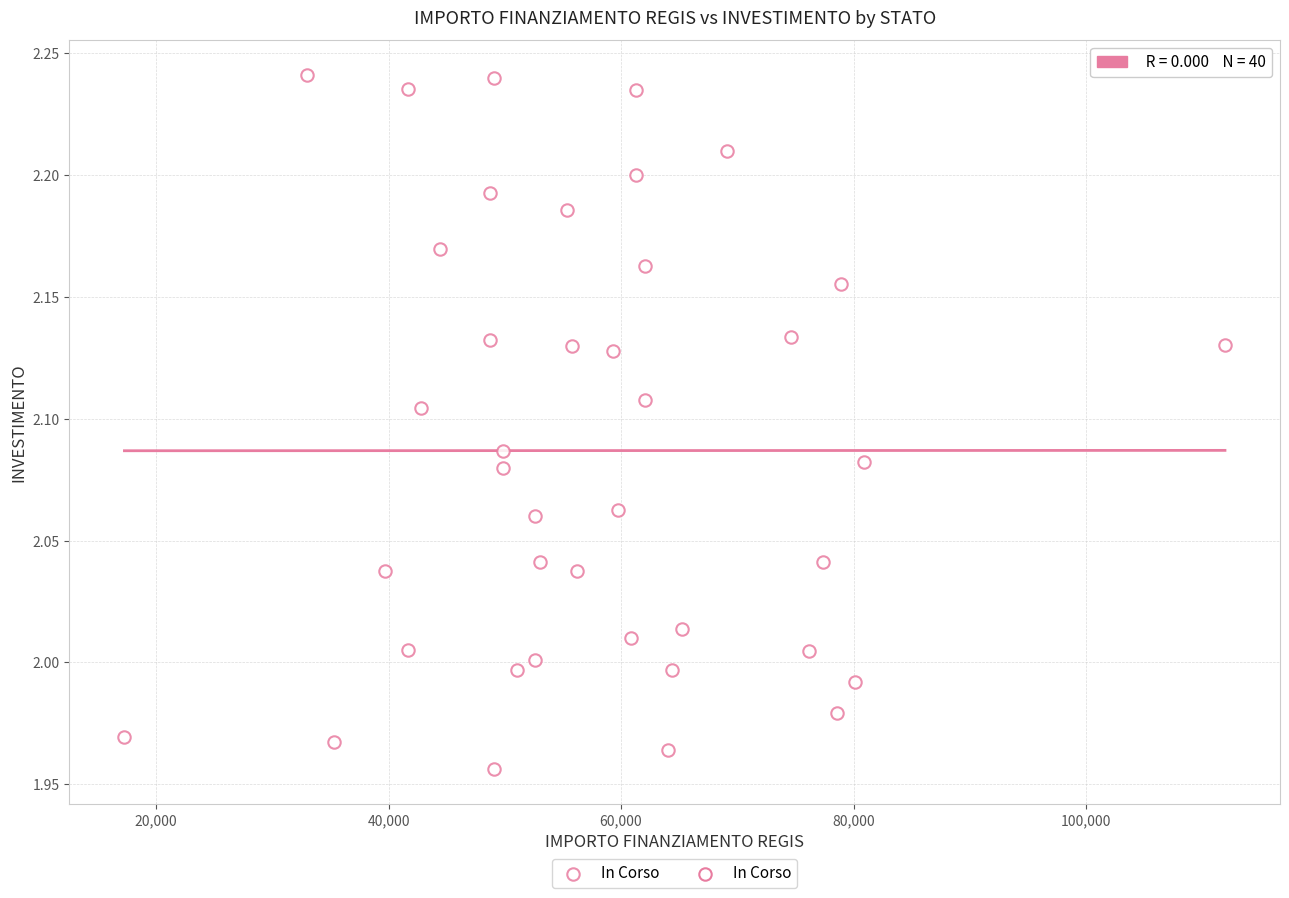

What is the range of Y values (max minus min)?

0.3